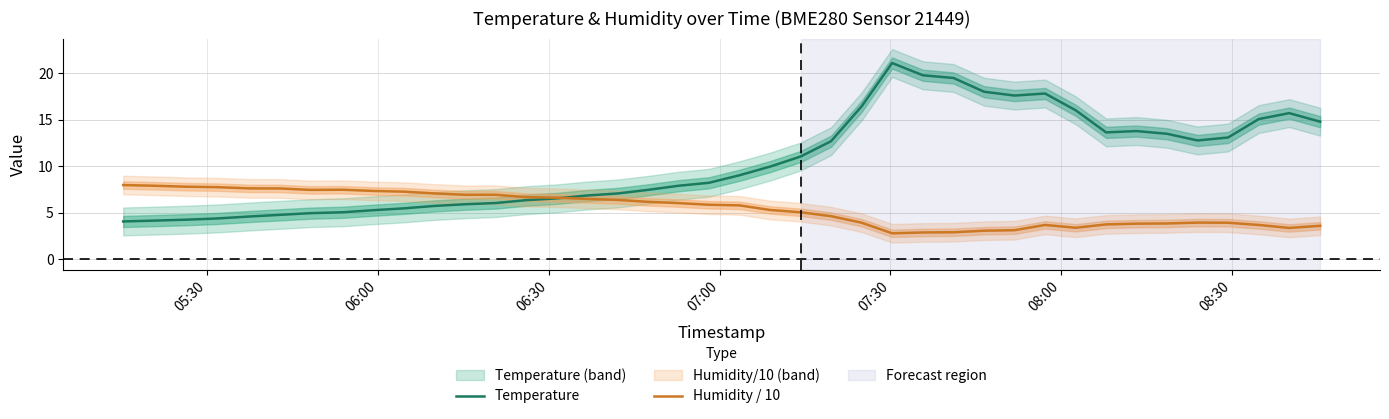

Which series ends up on top after the final intersection of Humidity / 10 and Temperature?

Temperature